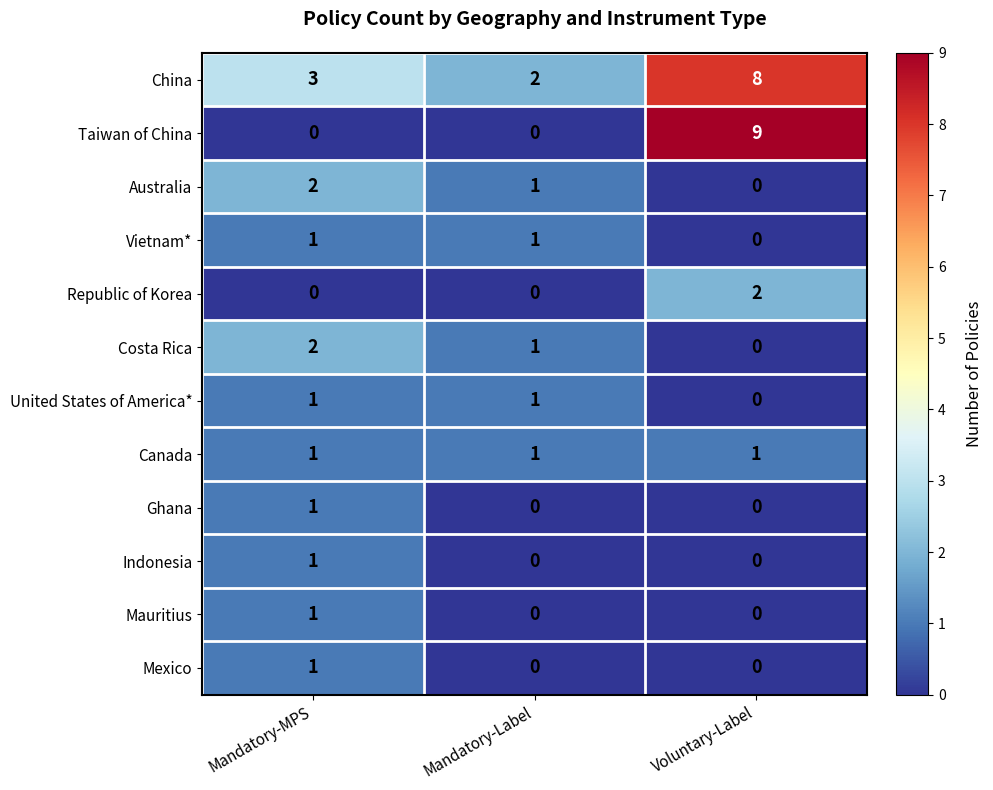

What is the difference between the highest and lowest values at Mandatory-MPS?

3